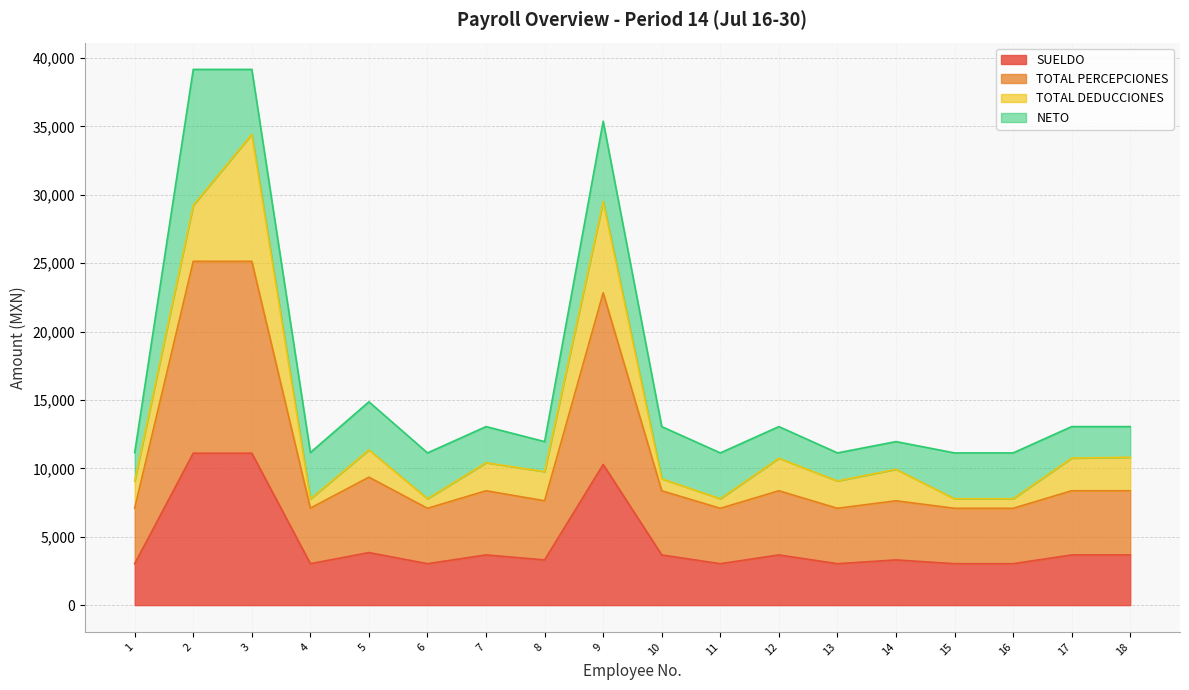

True or false: TOTAL PERCEPCIONES and SUELDO cross at least once.

False